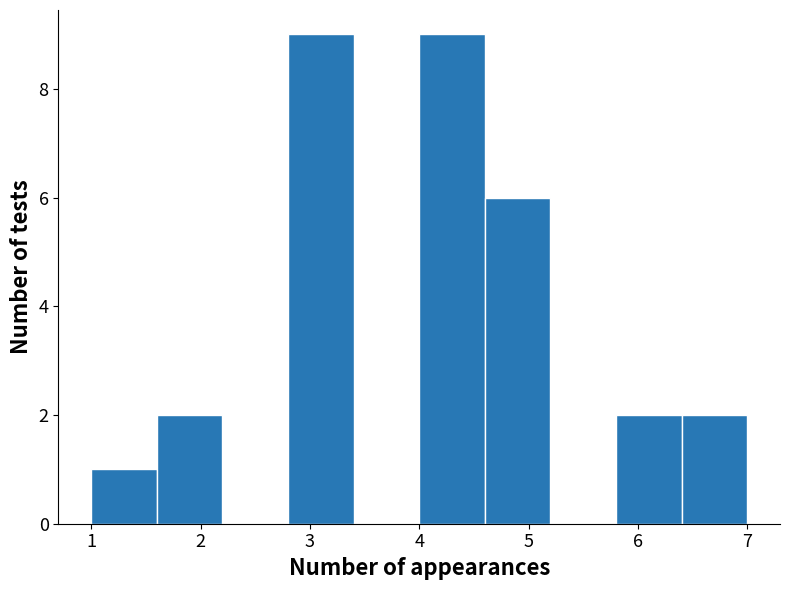

What is the height of the bar covering 1.6 to 2.2 on the x-axis? The values are not printed on the chart, so give them approximately, as read against the axis.

2